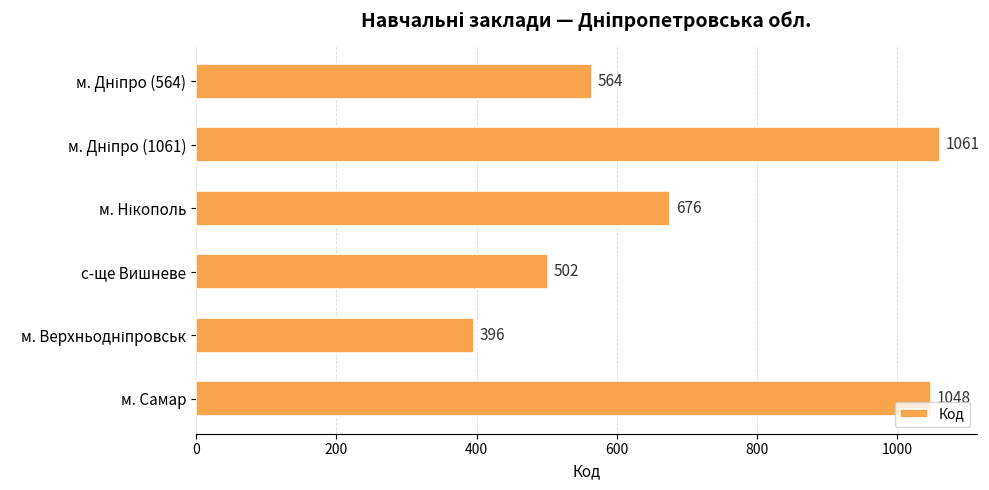

What is the average value?

708